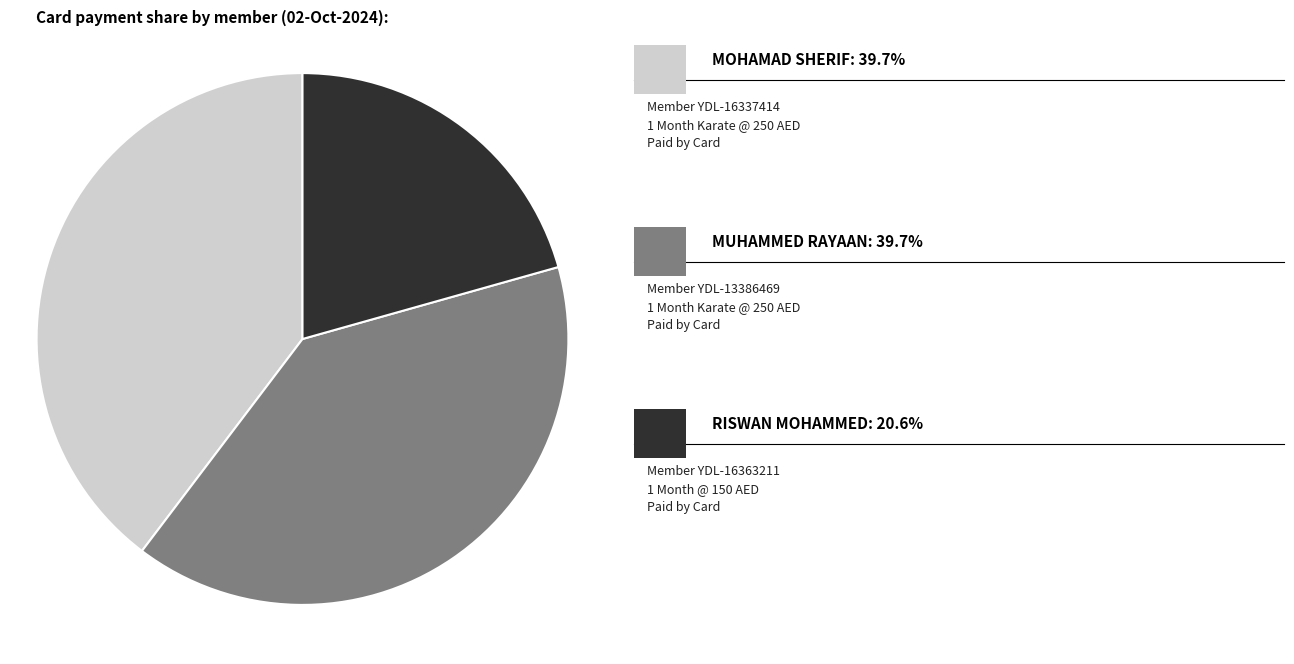

Does any single category account for the majority?

No